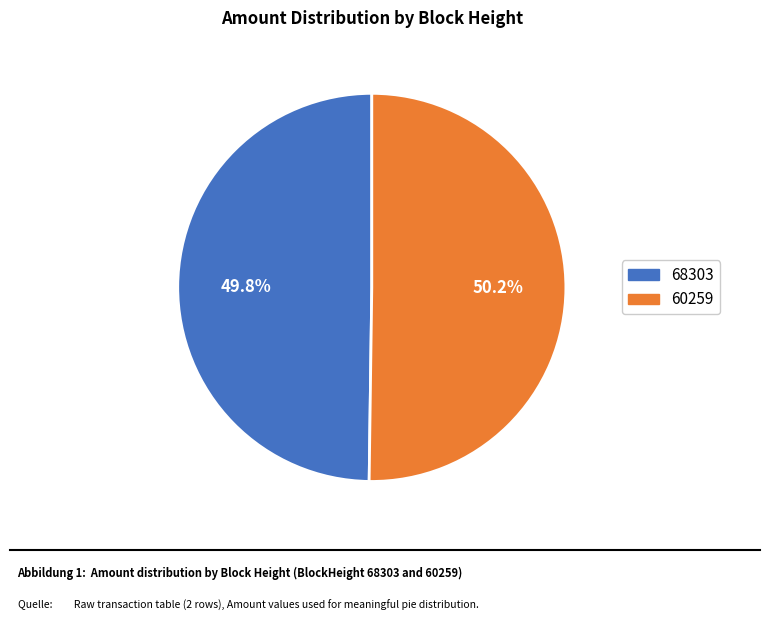

What is the ratio of the value at 68303 to the value at 60259?

1.0